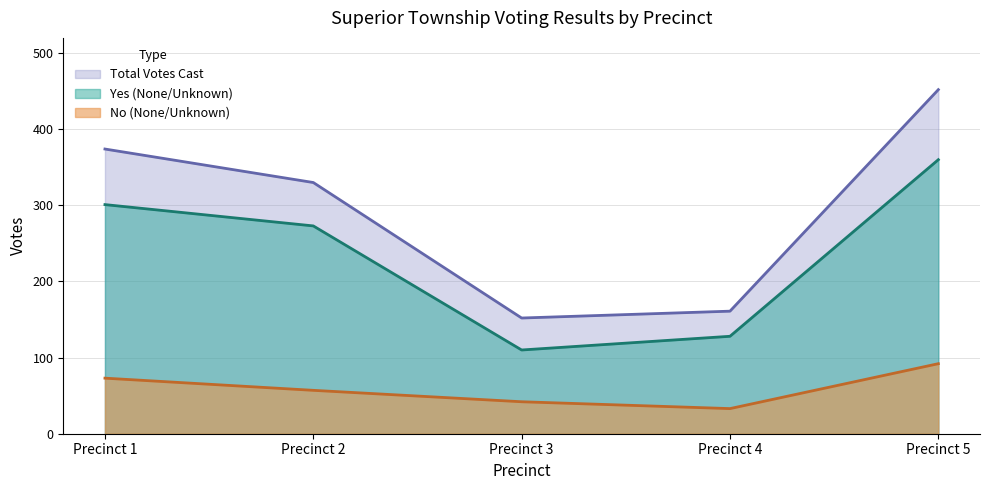

True or false: Yes (None/Unknown) and No (None/Unknown) intersect in this chart.

False